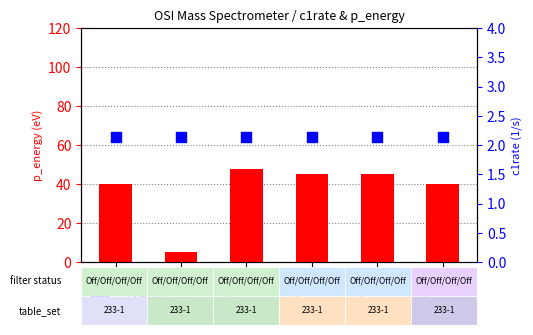

Is the value of c1rate (1/s) at ipnum 5 greater than the value of p_energy (eV) at ipnum 29?

No